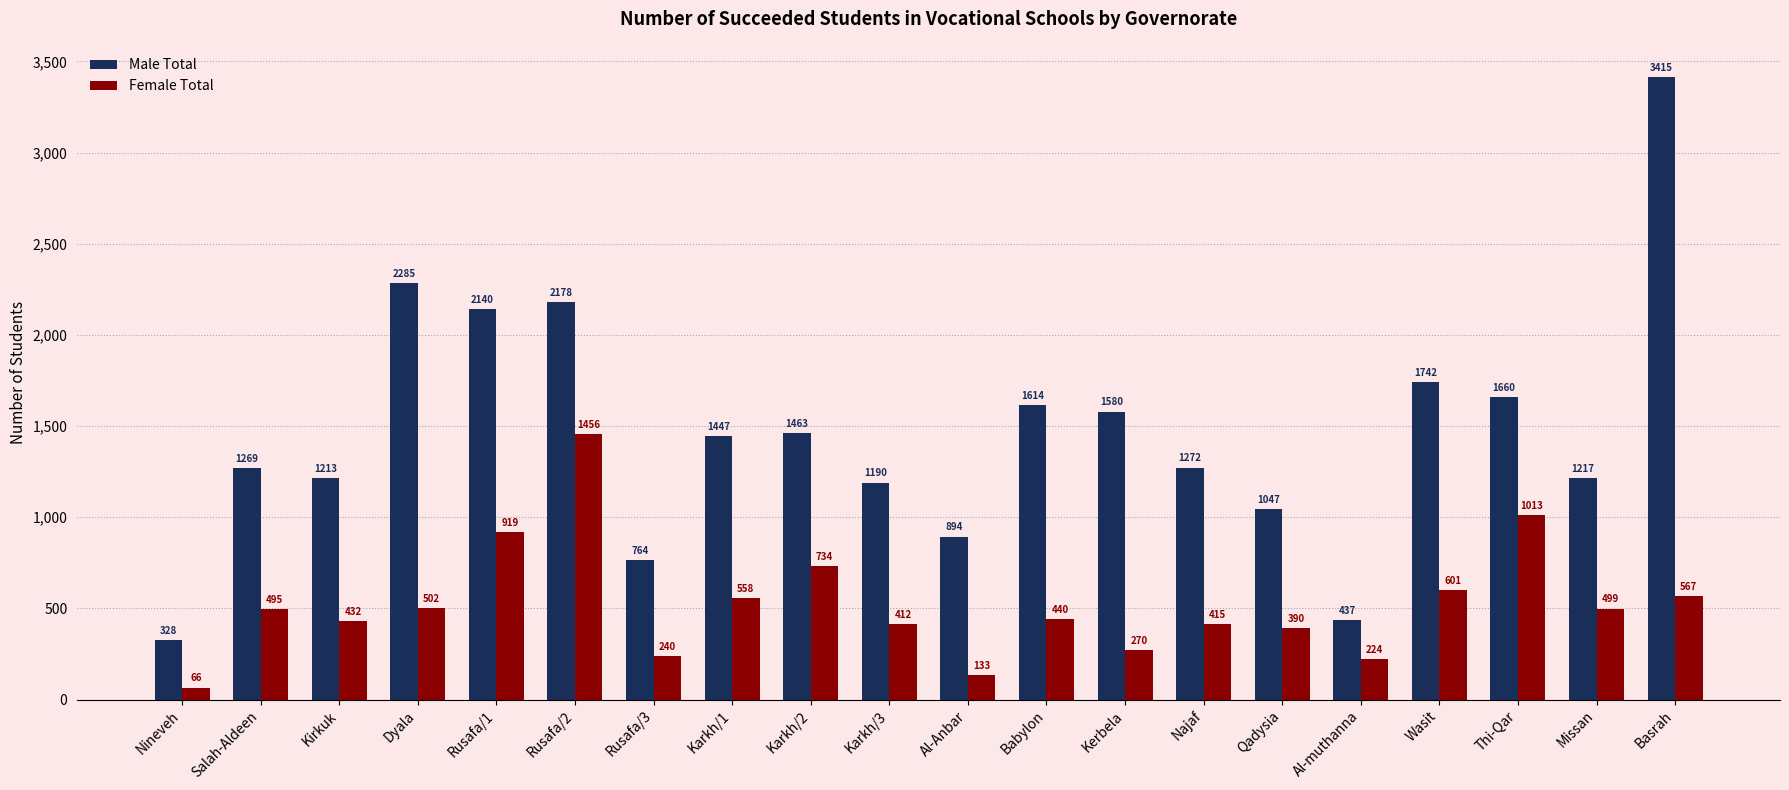

At which label does Male Total first exceed 1447?

Dyala